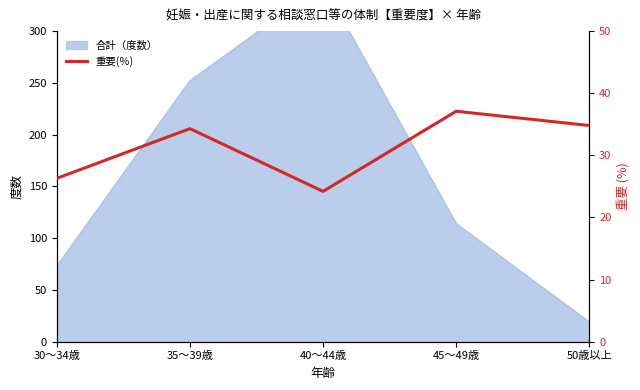

Which label corresponds to the largest value in the chart?

45～49歳